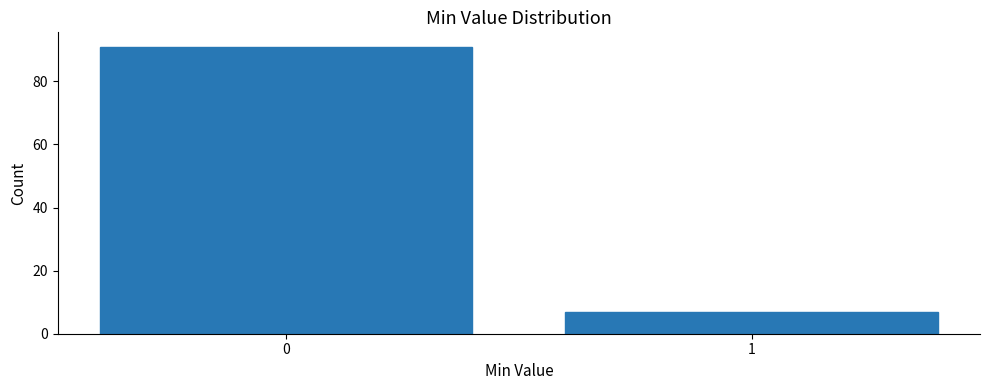

Reading left to right, extract all data points from this chart.

0=91	1=7